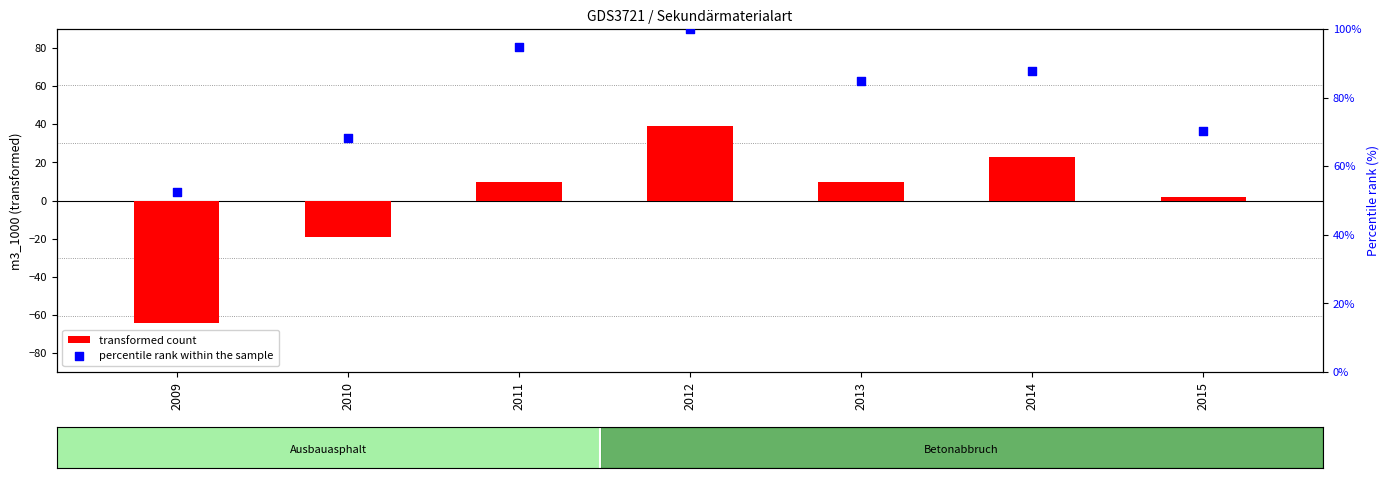

What are all the series names shown in the legend?

transformed count, percentile rank within the sample